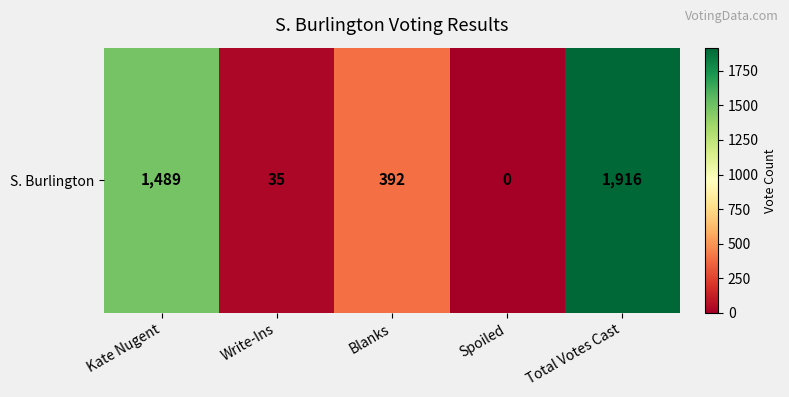

Reading left to right, extract all data points from this chart.

1489	35	392	0	1916